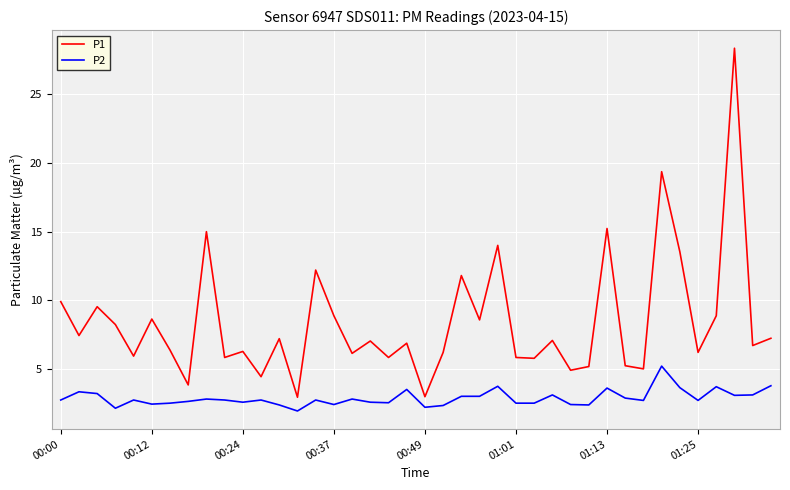

True or false: P2 and P1 intersect in this chart.

False